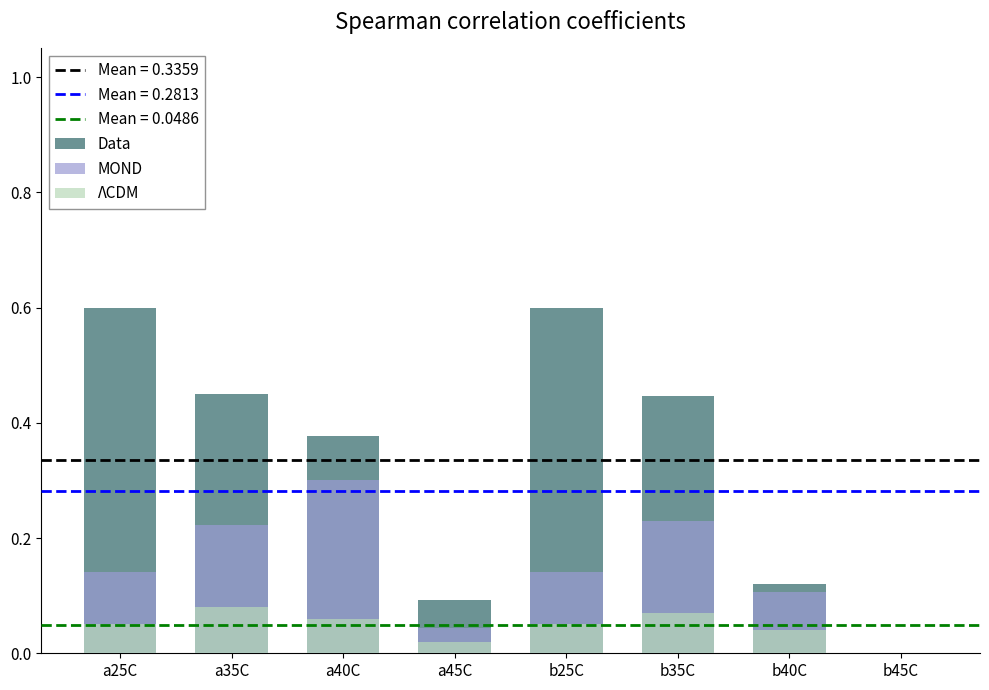

What is the maximum value shown in the chart?

0.6